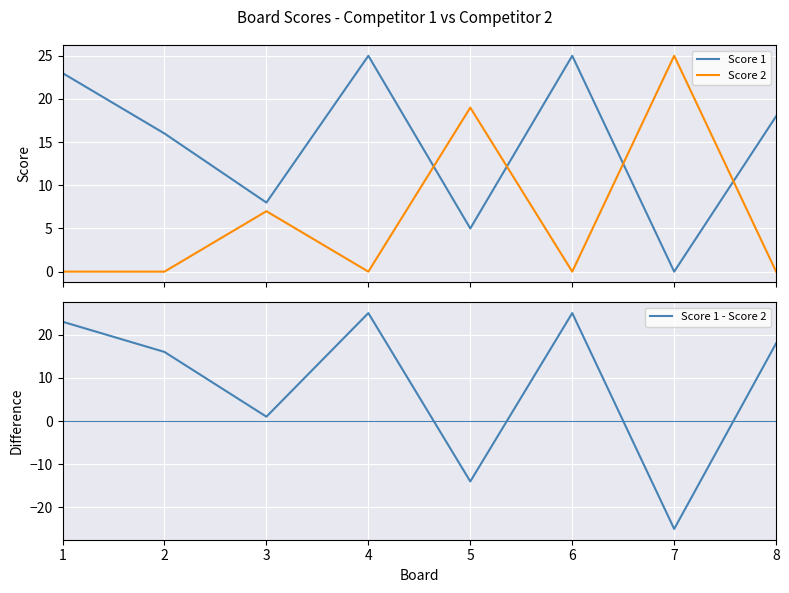

Is the value of Score 1 at 4 greater than the value of Score 1 - Score 2 at 7?

Yes